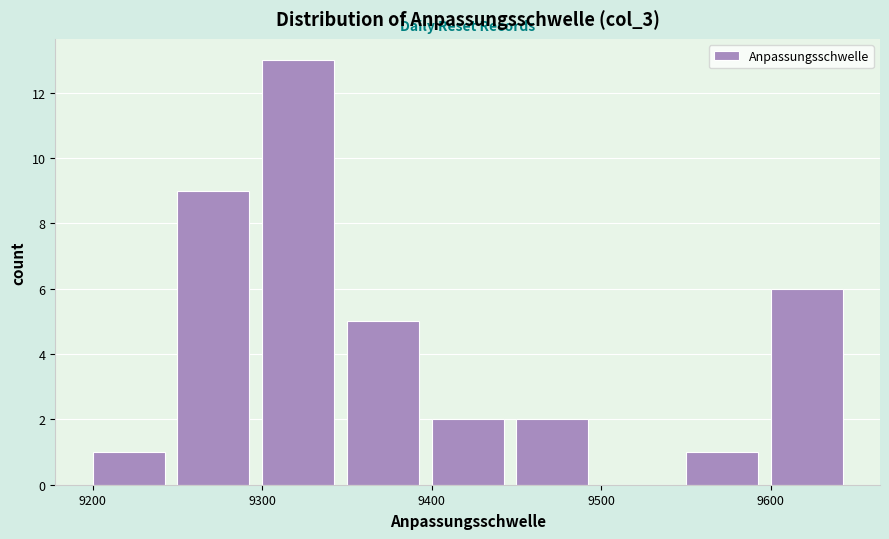

Reading left to right, transcribe this chart: for each bar, give the range it covers on the x-axis and its height. The values are not printed on the chart, so give them approximately, as read against the axis.

9200 to 9250: 1
9250 to 9300: 9
9300 to 9350: 13
9350 to 9400: 5
9400 to 9450: 2
9450 to 9500: 2
9500 to 9550: 0
9550 to 9600: 1
9600 to 9650: 6